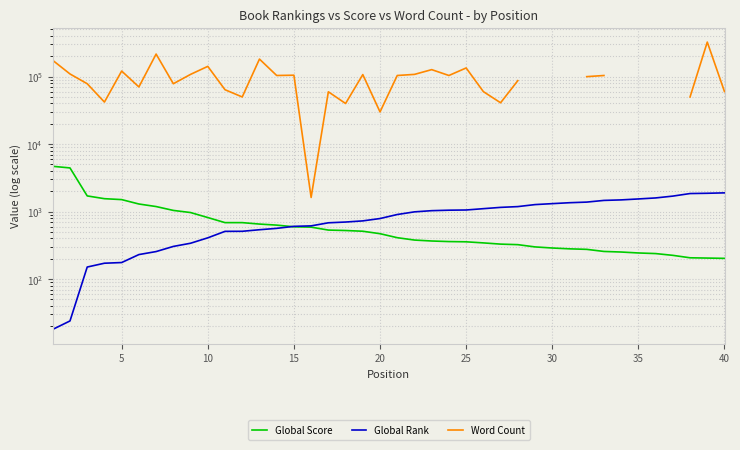

True or false: Global Rank and Word Count cross at least once.

False